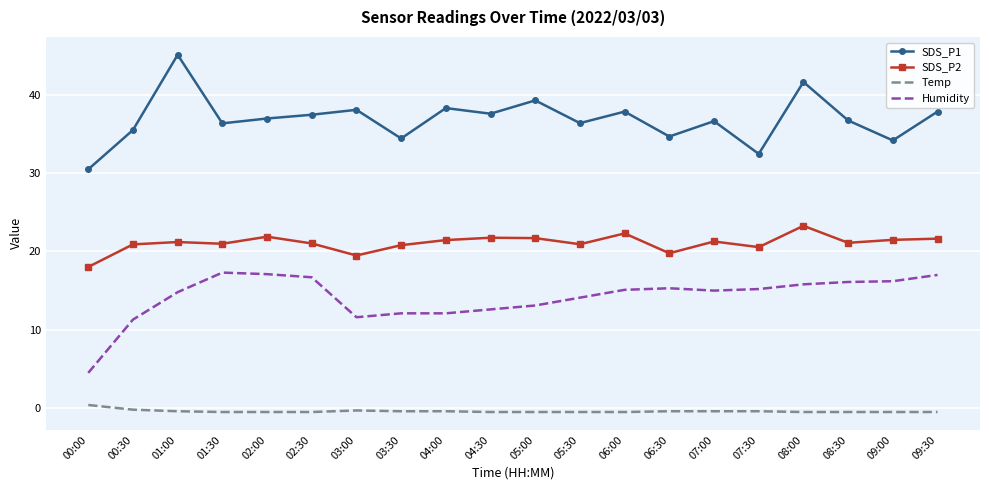

Is it true that SDS_P2 equals 21.0 at 01:30?

True